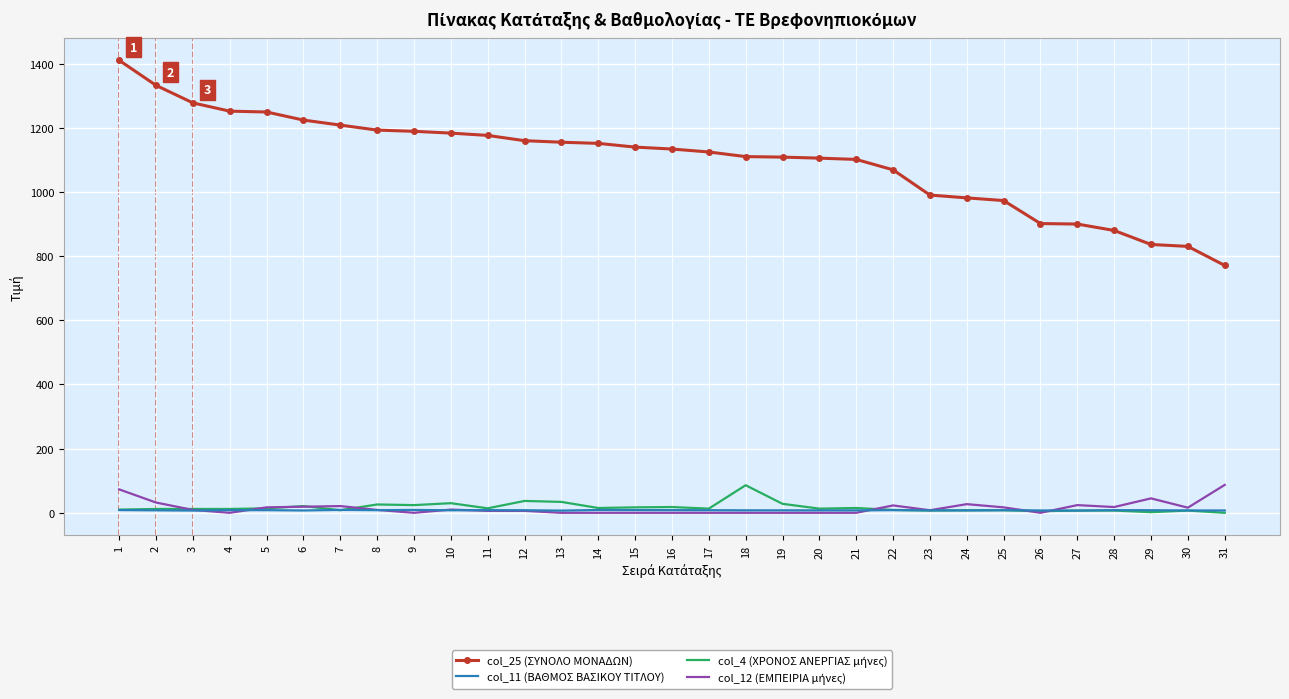

Where is the first local maximum for col_12 (ΕΜΠΕΙΡΙΑ μήνες)?

7